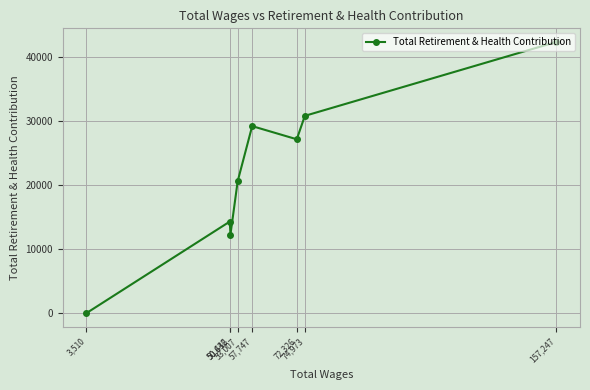

What is the label of the 1st point from the left?

3,510